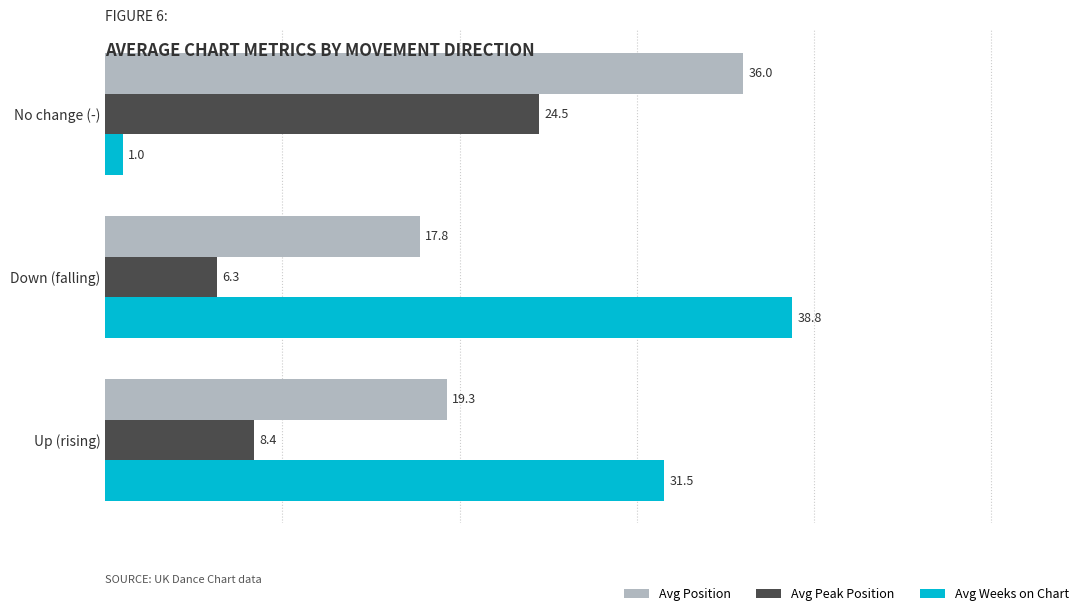

What is the difference between the highest and lowest values at Up (rising)?

23.1